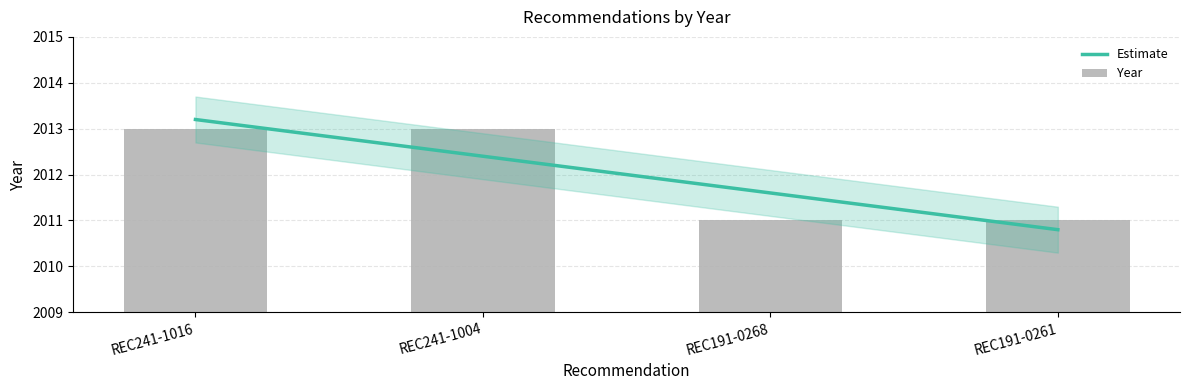

Reading left to right, what are all the values shown in this chart?

REC241-1016=2013	REC241-1004=2013	REC191-0268=2011	REC191-0261=2011